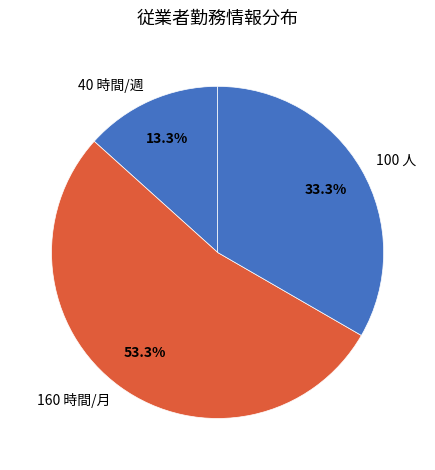

Which category has the smallest portion of the pie?

40 時間/週